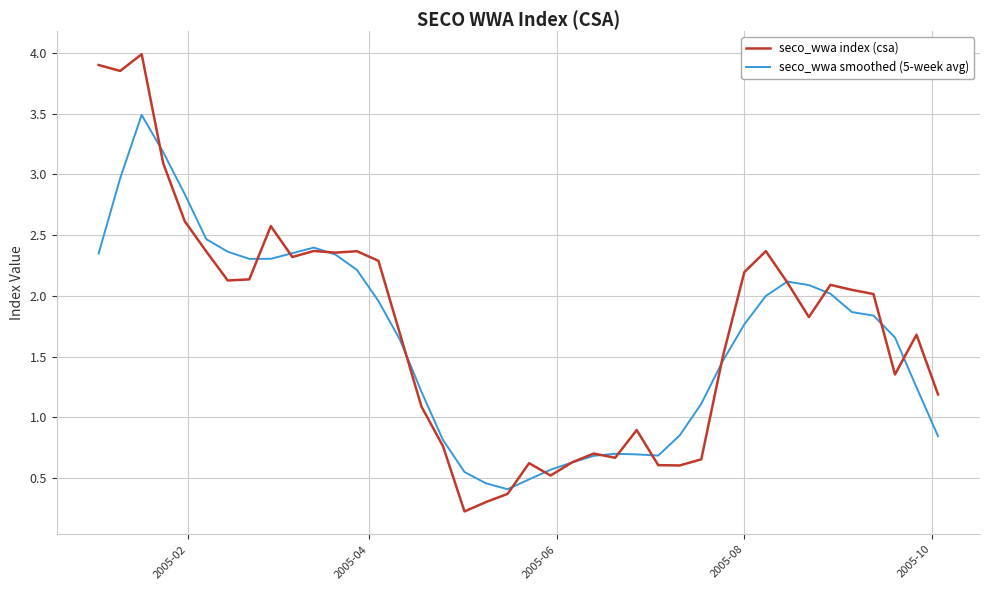

Rank the series by their maximum value, from highest to lowest.

seco_wwa index (csa), seco_wwa smoothed (5-week avg)